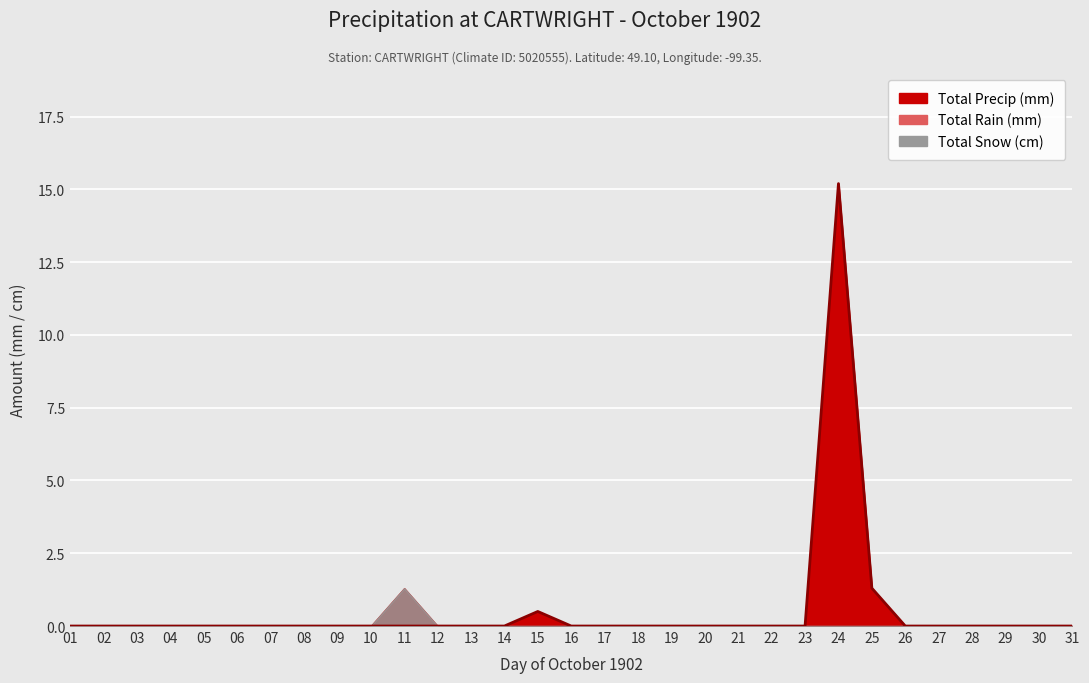

Is it true that the value at 31 is 5.6?

False